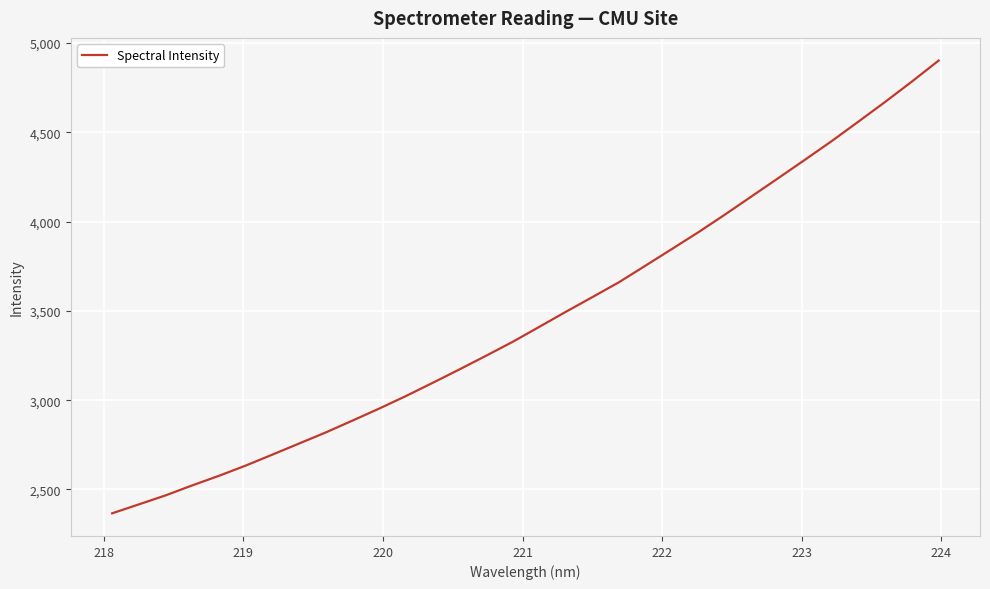

What is the smallest value displayed?

2366.1